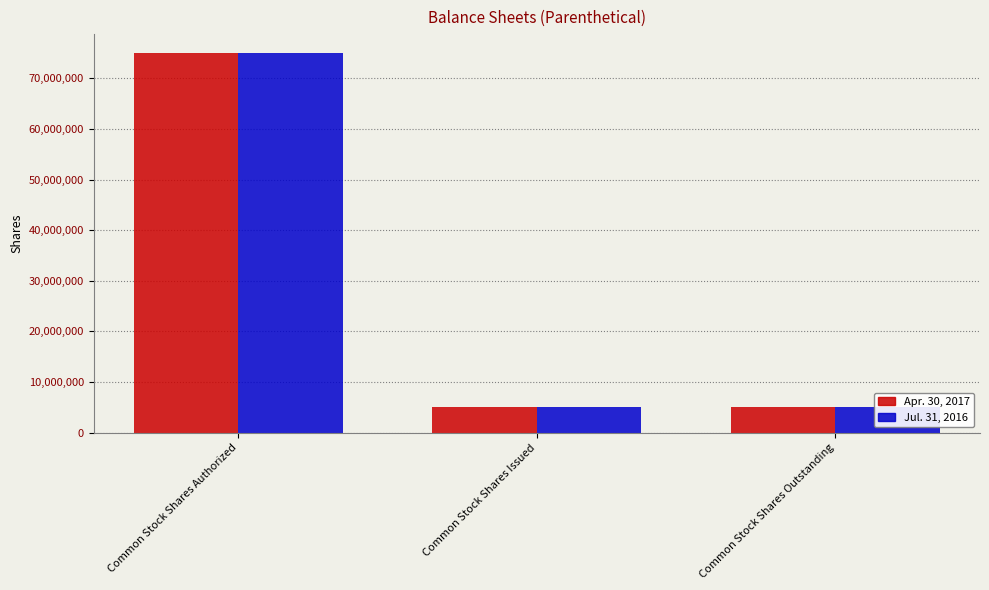

Does the chart contain stacked bars?

No